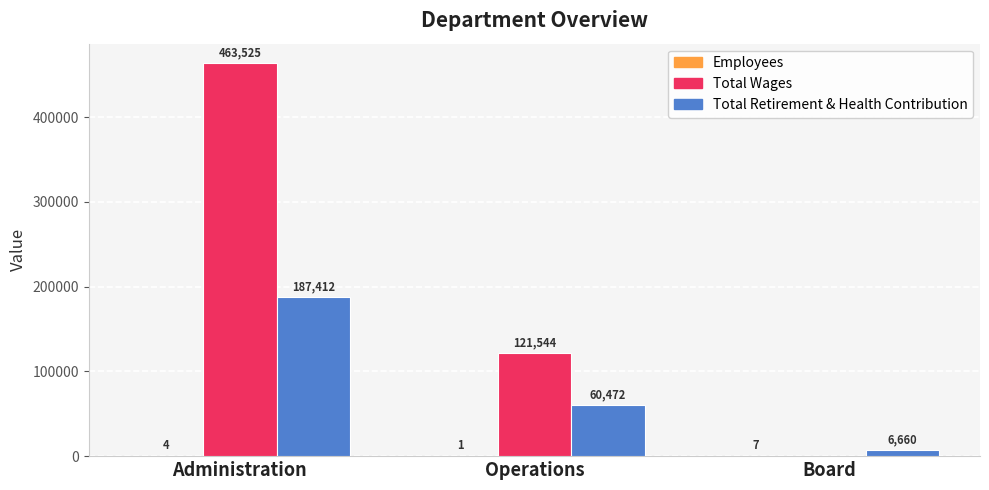

What is the maximum value shown in the chart?

463525